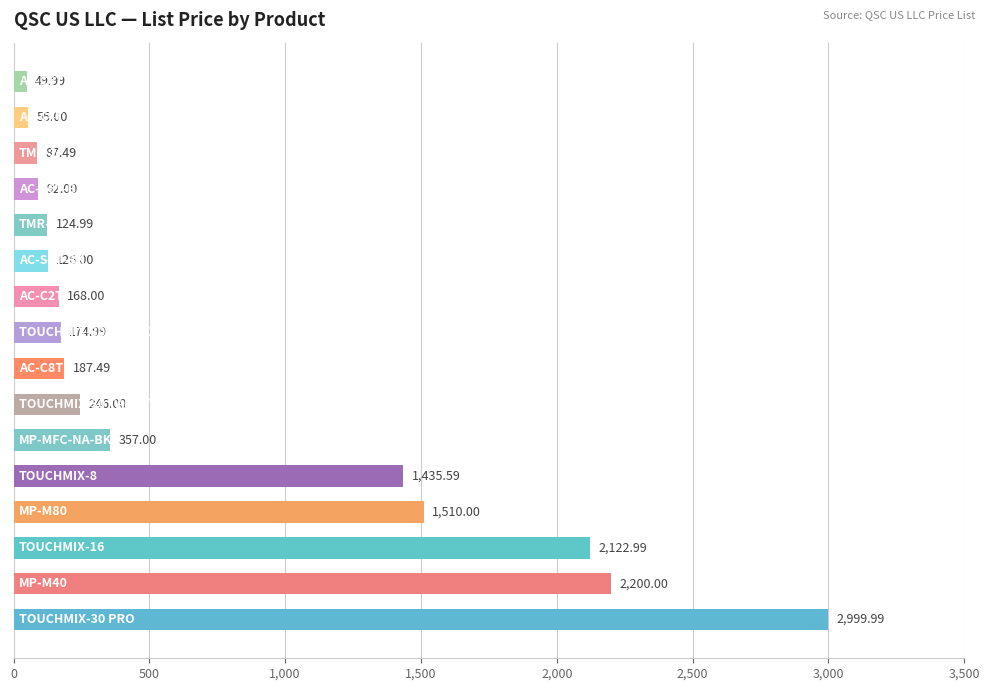

What is the sum of all values?

11937.5